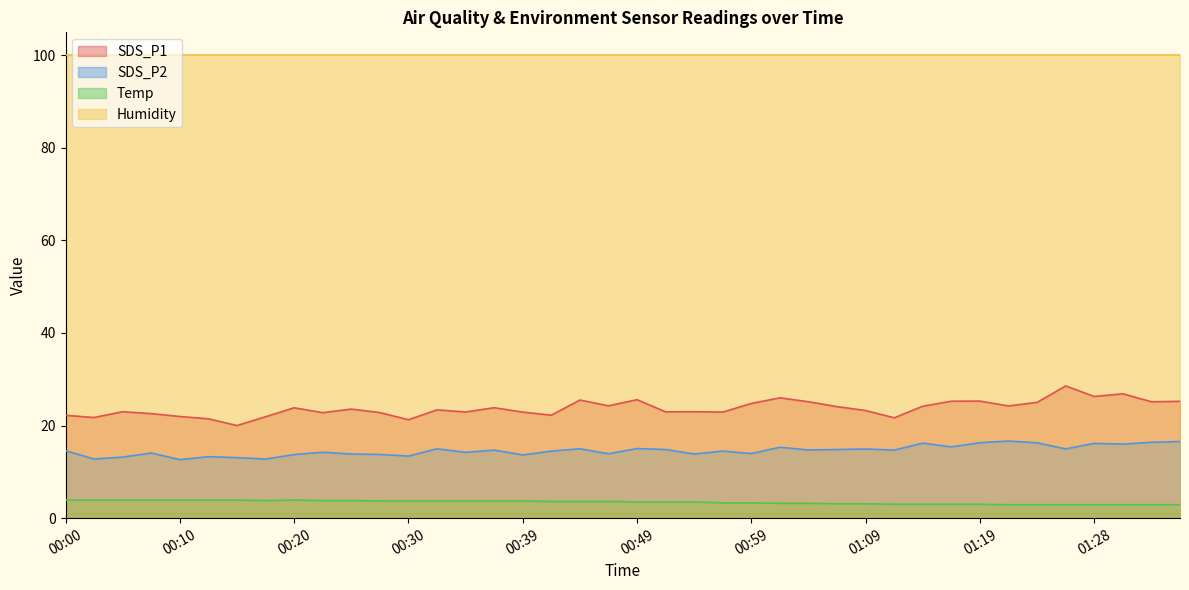

Is it true that SDS_P1 equals 41.1 at 01:19?

False